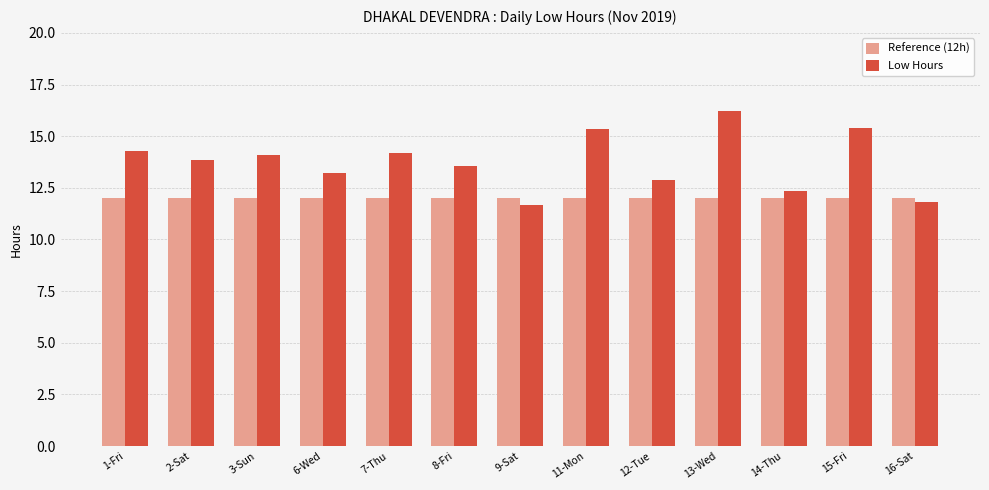

Rank the series at 15-Fri from highest to lowest value.

Low Hours, Reference (12h)